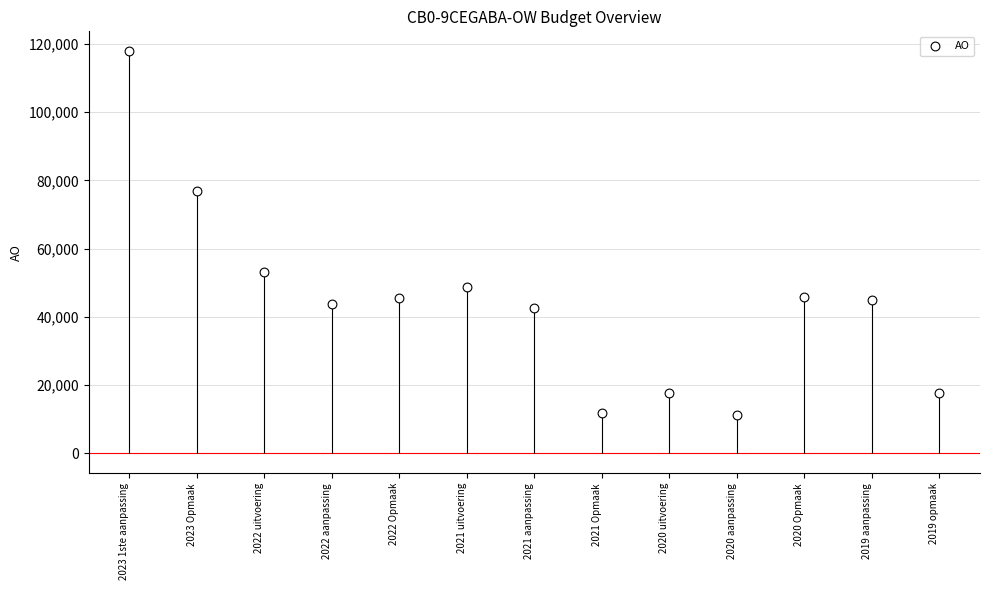

How many points are shown in the scatter plot?

13